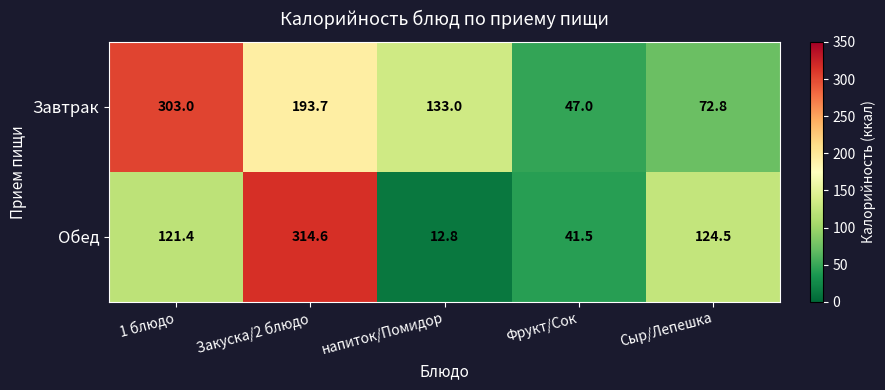

Reading right to left, transcribe all the data shown in this chart.

Завтрак: Сыр/Лепешка=72.8	Фрукт/Сок=47.0	напиток/Помидор=133.0	Закуска/2 блюдо=193.7	1 блюдо=303.0
Обед: Сыр/Лепешка=124.5	Фрукт/Сок=41.5	напиток/Помидор=12.8	Закуска/2 блюдо=314.6	1 блюдо=121.4